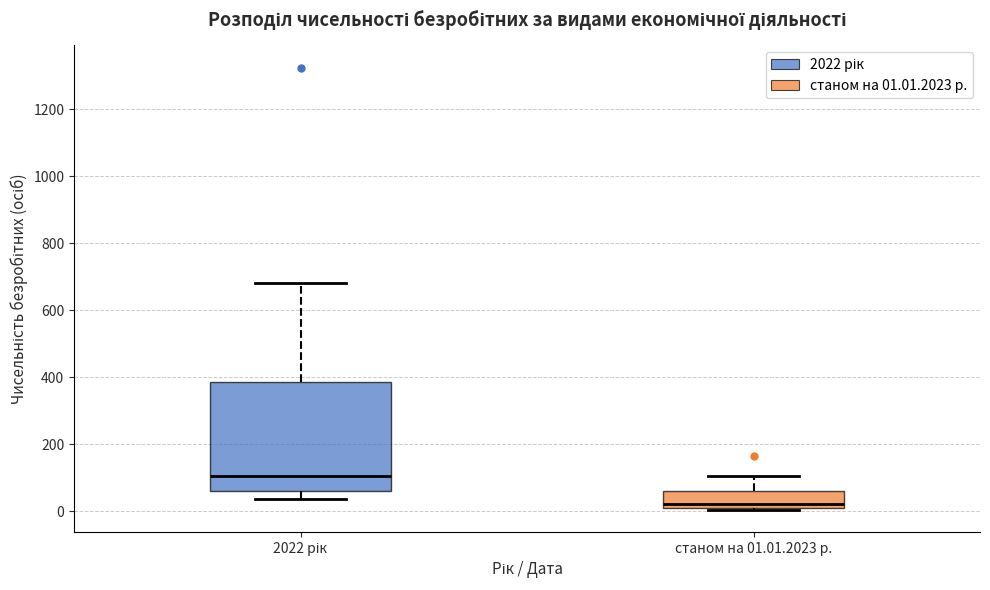

Reading left to right, transcribe this box plot: for each box, give where its median line is, the range the box spans, and where its two whiskers end, as read against the y-axis. The values are not printed on the chart, so give them approximately, as read against the axis.

2022 рік: median 100, box 60 to 380, whiskers 40 to 680
станом на 01.01.2023 р.: median 20 (just above the box's lower edge), box 20 to 60, whiskers 0 to 100